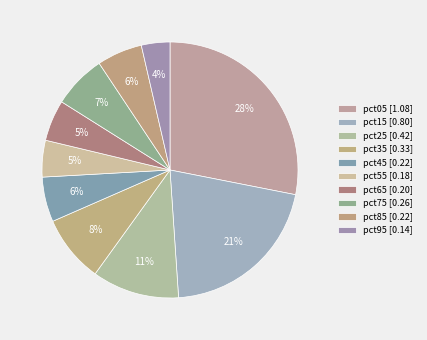

How many slices are in this pie chart?

10